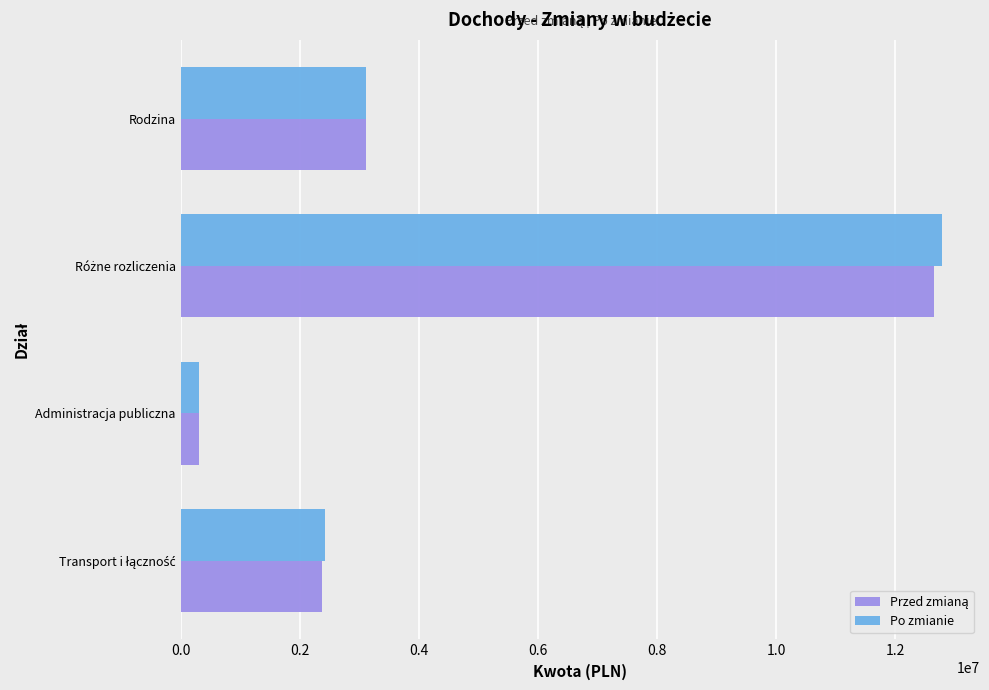

How many categories are shown in the chart?

4